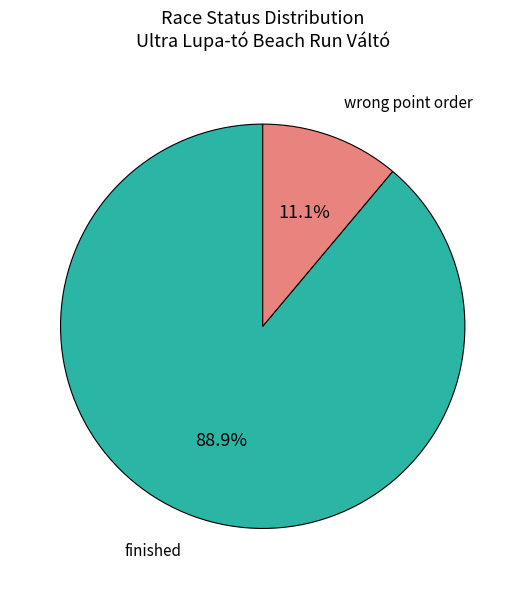

Which category has the smallest portion of the pie?

wrong point order